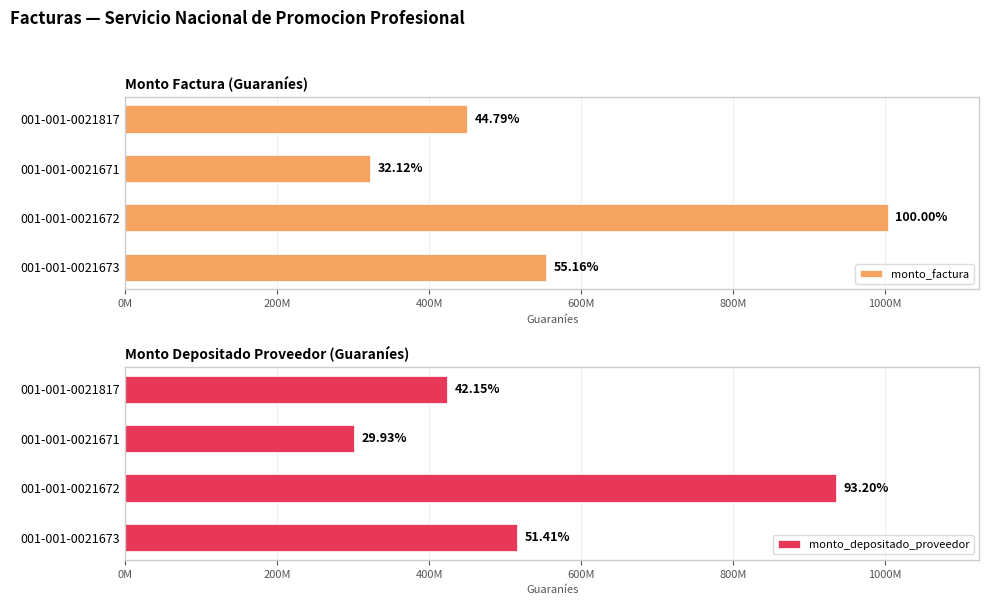

What is the difference between the maximum and minimum values in the monto_depositado_proveedor series?

634964396